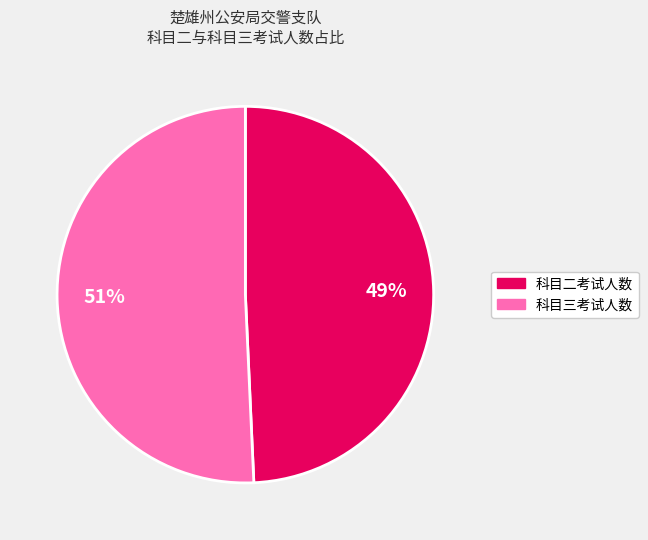

Combined, do 科目二考试人数 and 科目三考试人数 account for over 50%?

Yes